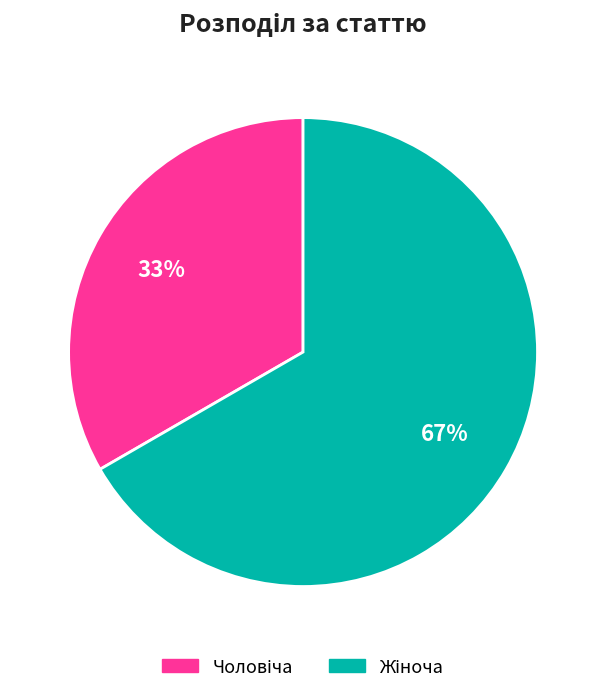

To the nearest percent, what is the average slice percentage?

50%